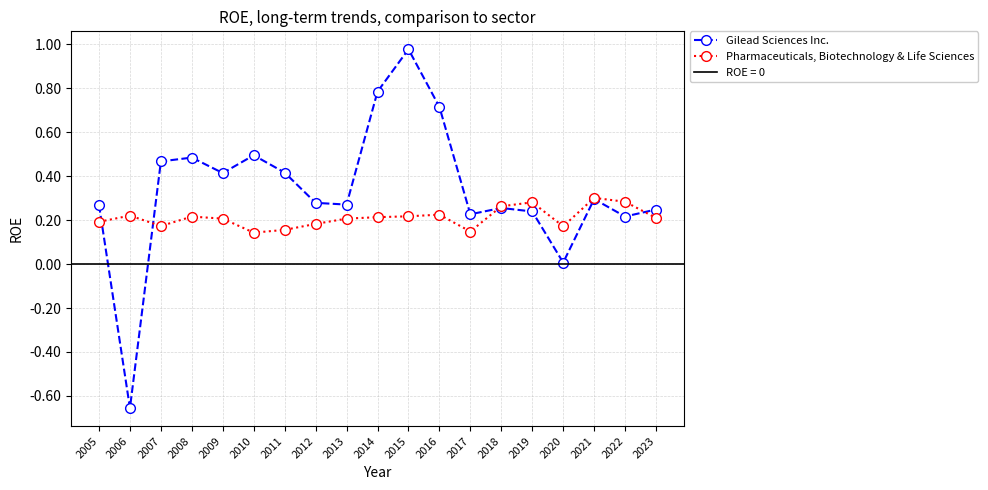

At 2005, list the series in order from smallest to largest.

Pharmaceuticals, Biotechnology & Life Sciences, Gilead Sciences Inc.